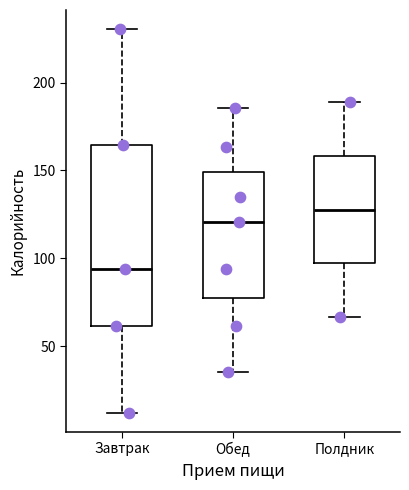

Where does the lower whisker of the box for Полдник end on the y-axis? The values are not printed on the chart, so give them approximately, as read against the axis.

65